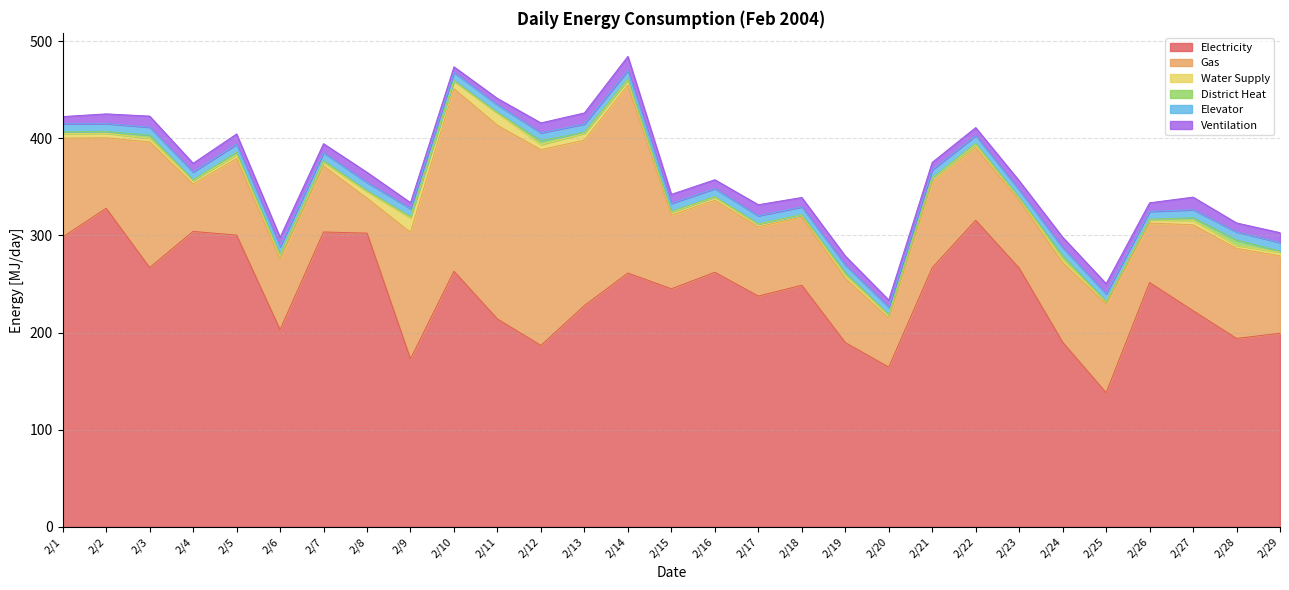

What is the value of the Col2 point at the 19th from the left?

66.0